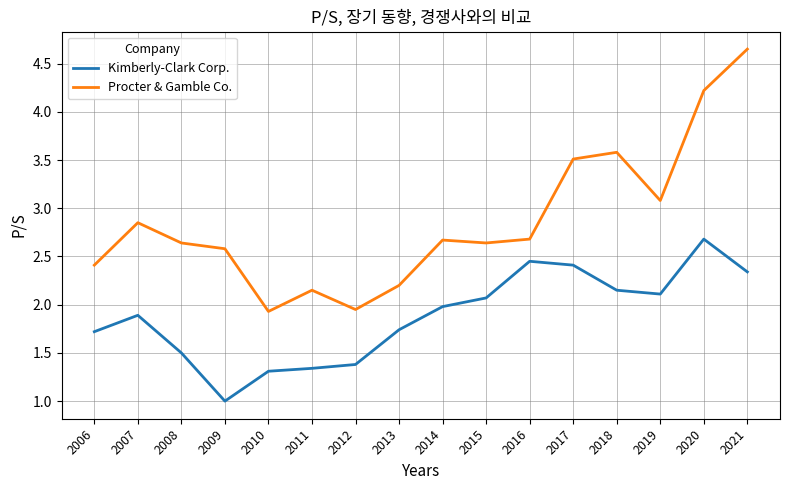

Which series has the widest spread of values?

Procter & Gamble Co.